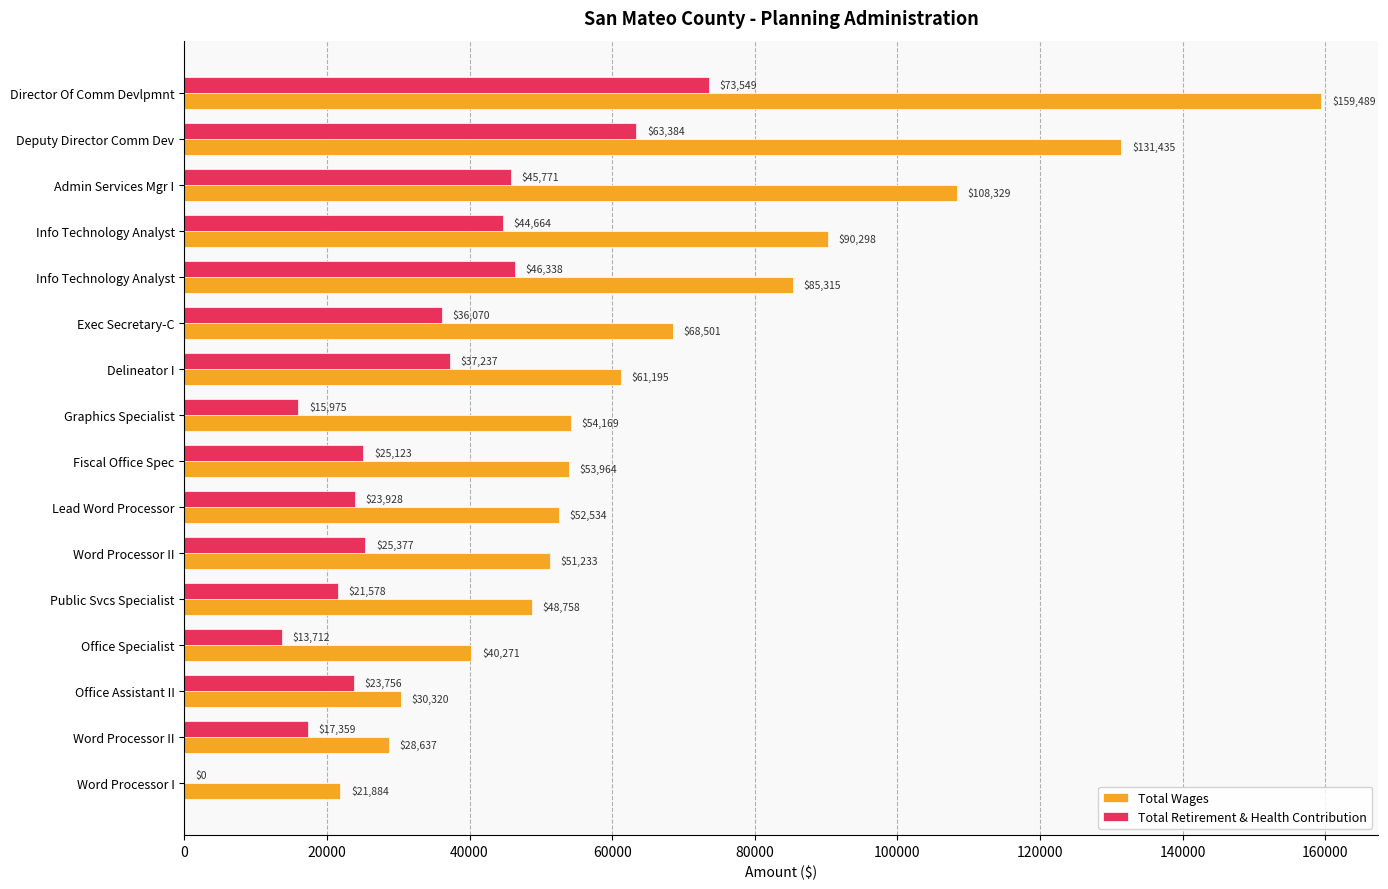

How many distinct data groups are displayed?

2